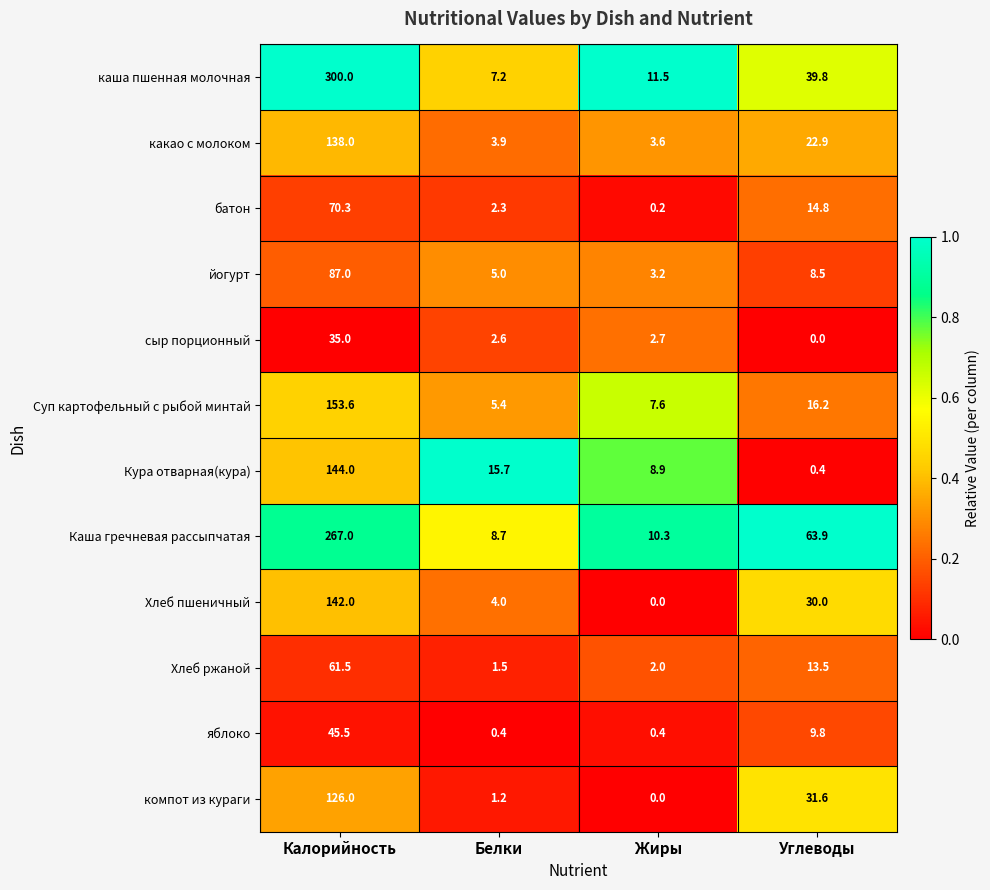

What is the spread (max minus min) of values at Калорийность?

265.0